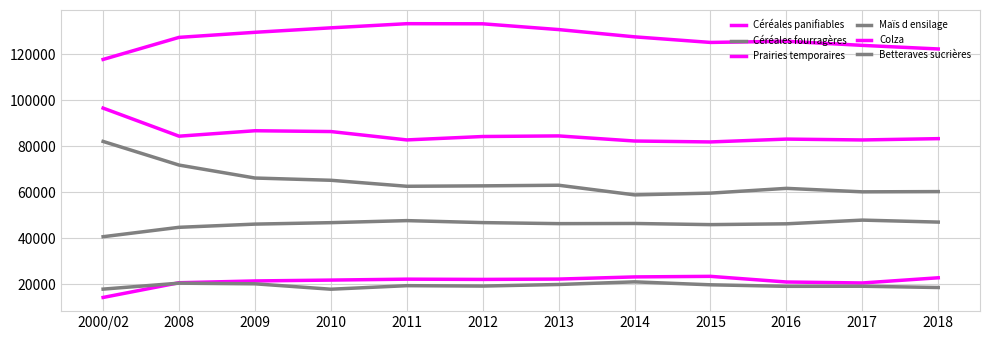

Reading left to right, transcribe all the data shown in this chart.

Céréales panifiables: 2000/02=96527	2008=84328	2009=86692	2010=86341	2011=82707	2012=84184	2013=84445	2014=82227	2015=81827	2016=83062	2017=82688	2018=83253
Céréales fourragères: 2000/02=82049	2008=71776	2009=66150	2010=65171	2011=62565	2012=62748	2013=63017	2014=58825	2015=59590	2016=61659	2017=60150	2018=60253
Prairies temporaires: 2000/02=117671	2008=127259	2009=129460	2010=131401	2011=133203	2012=133153	2013=130646	2014=127491	2015=125060	2016=125561	2017=123782	2018=122222
Maïs d ensilage: 2000/02=40652	2008=44735	2009=46126	2010=46759	2011=47643	2012=46782	2013=46334	2014=46399	2015=45904	2016=46259	2017=47865	2018=47003
Colza: 2000/02=14263	2008=20658	2009=21434	2010=21806	2011=22209	2012=22097	2013=22244	2014=23184	2015=23432	2016=20979	2017=20554	2018=22811
Betteraves sucrières: 2000/02=17886	2008=20469	2009=20191	2010=17842	2011=19378	2012=19211	2013=19893	2014=21040	2015=19759	2016=19095	2017=19135	2018=18578